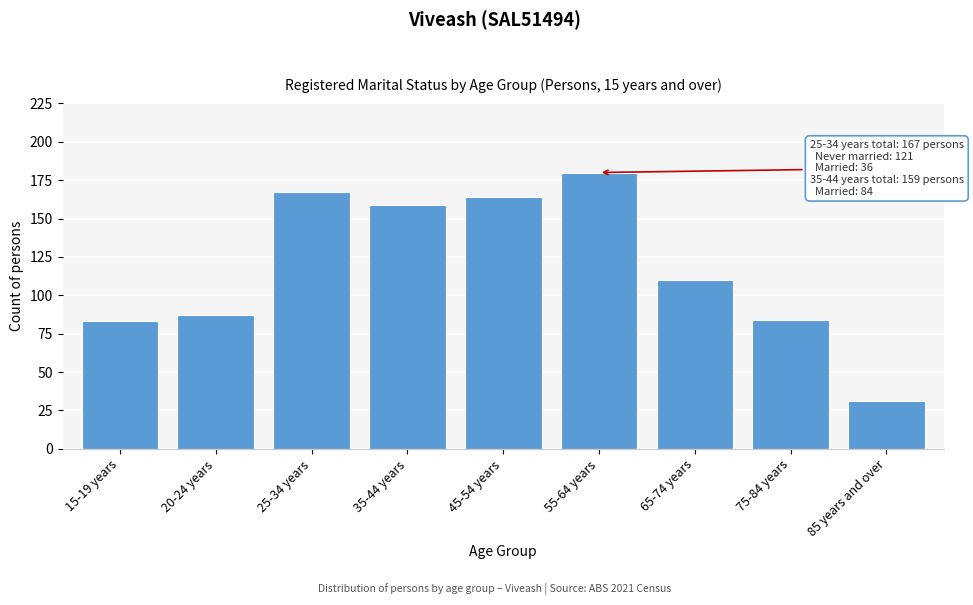

Reading left to right, list all the values displayed in this chart.

83	87	167	159	164	180	110	84	31